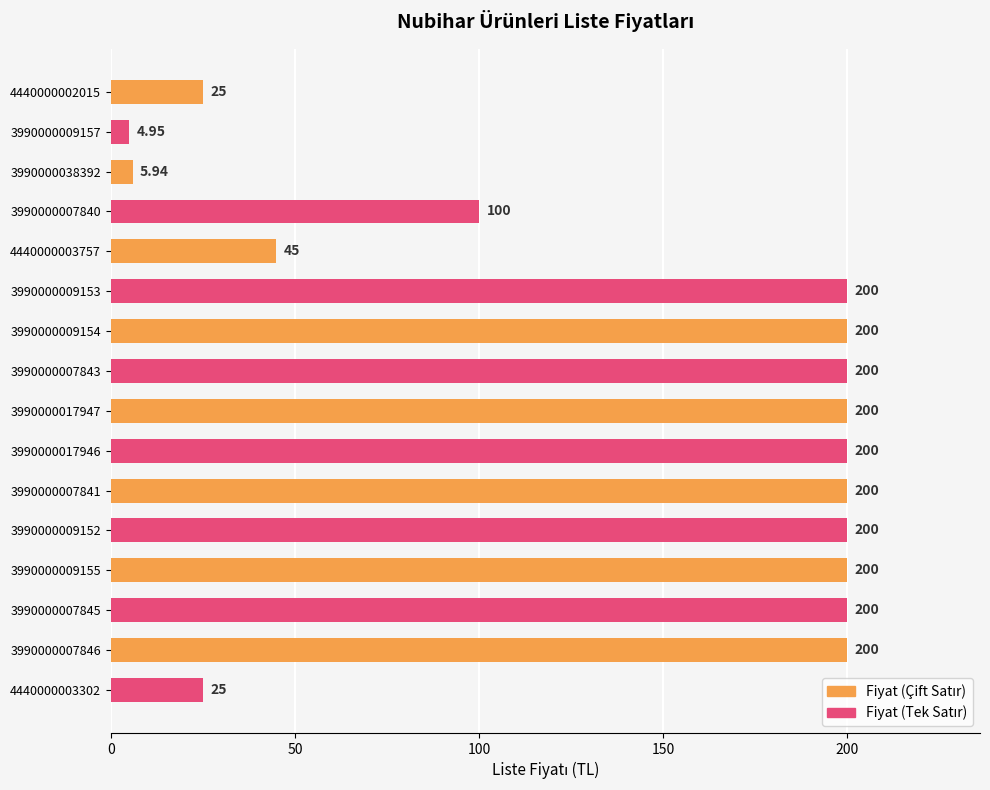

What is the average value?

137.9